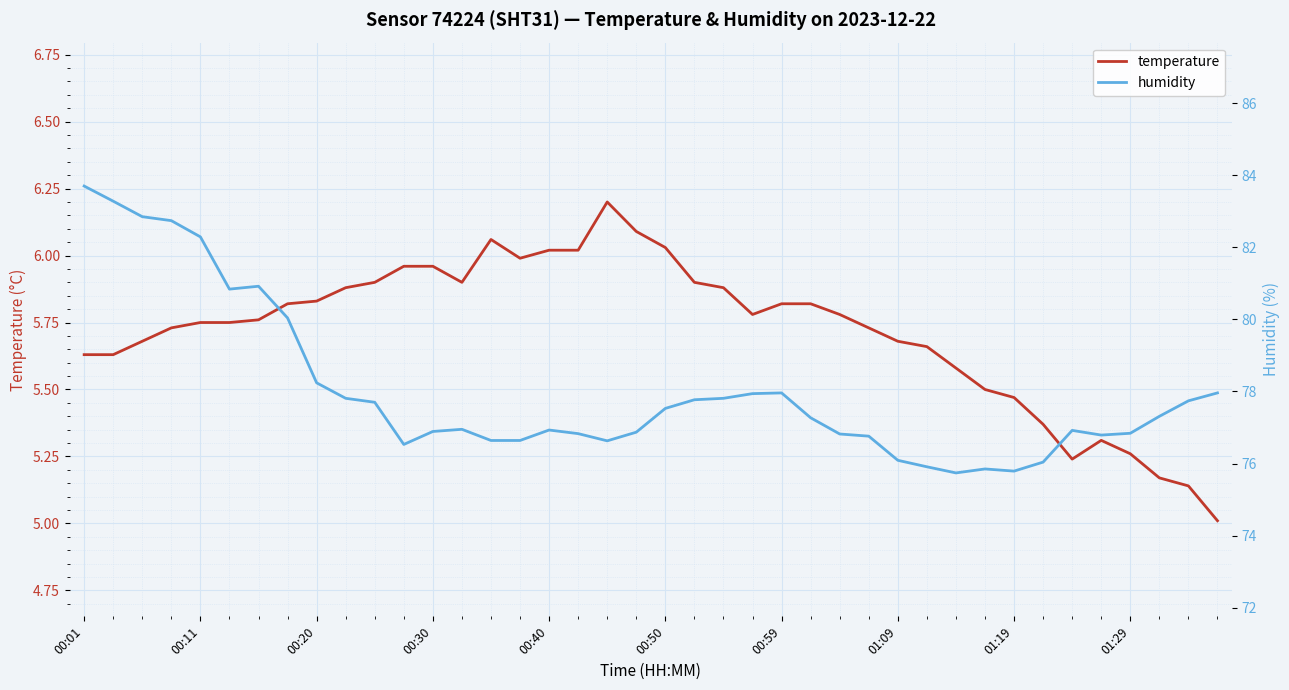

What is the maximum value for temperature?

6.2